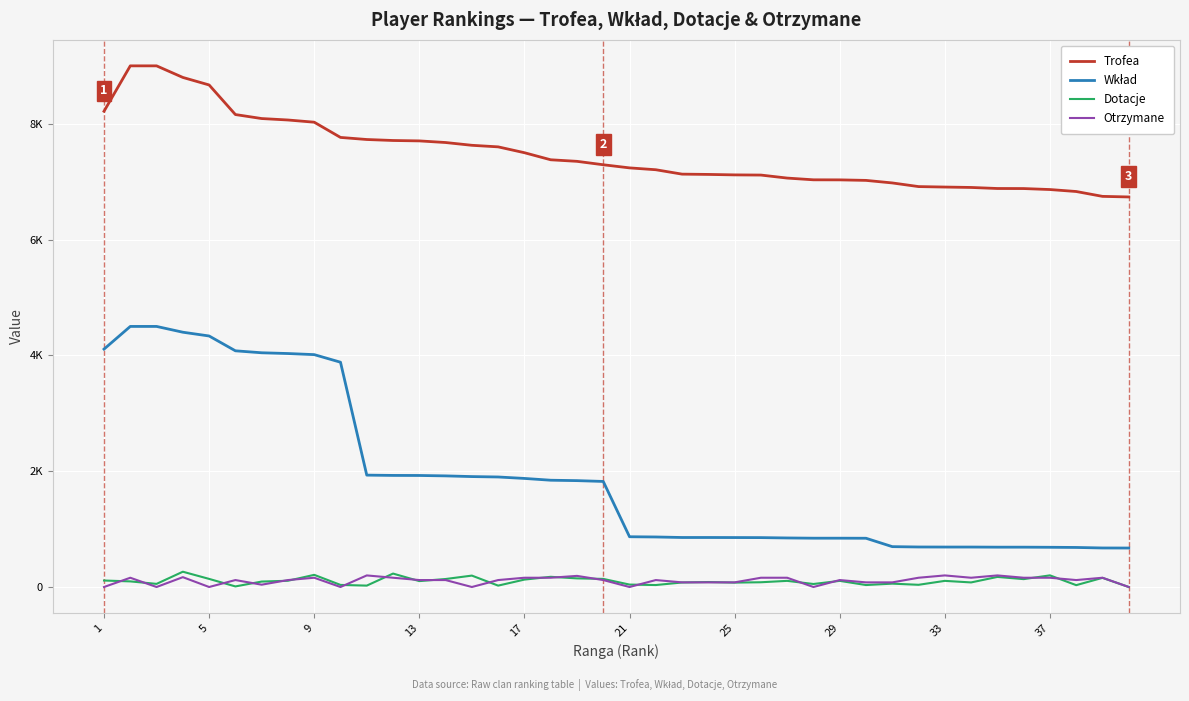

Does the chart display data point markers on the line(s)?

No